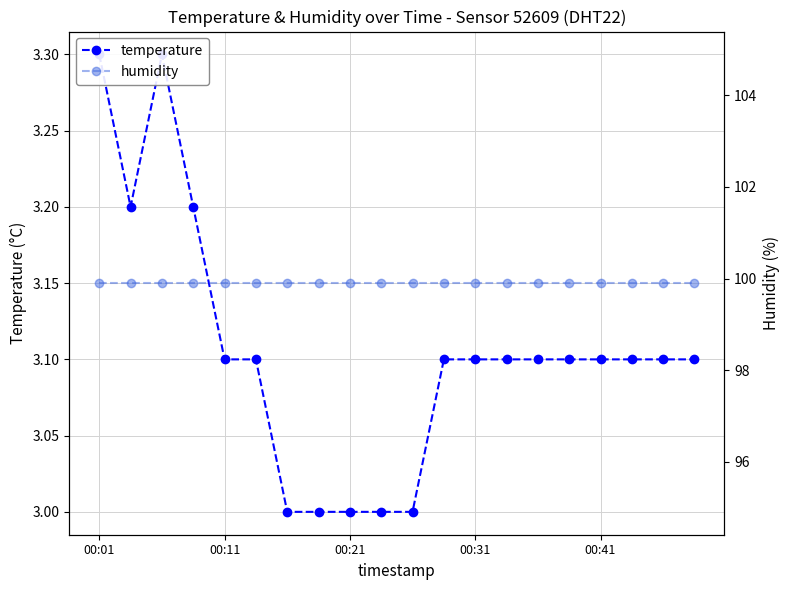

What is the lowest value of the temperature series?

3.0